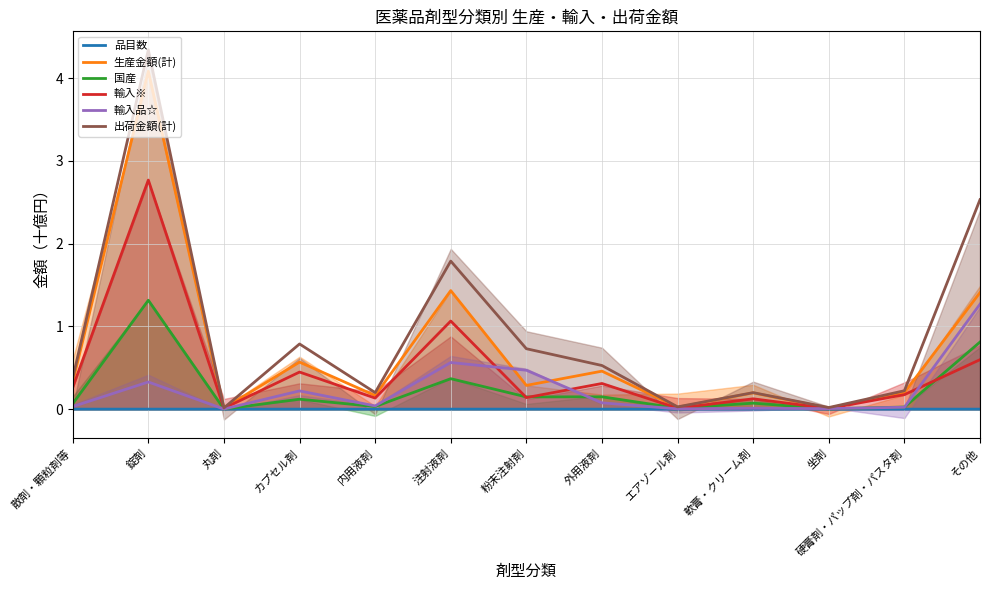

What is the total value across all series at 内用液剤?

0.6